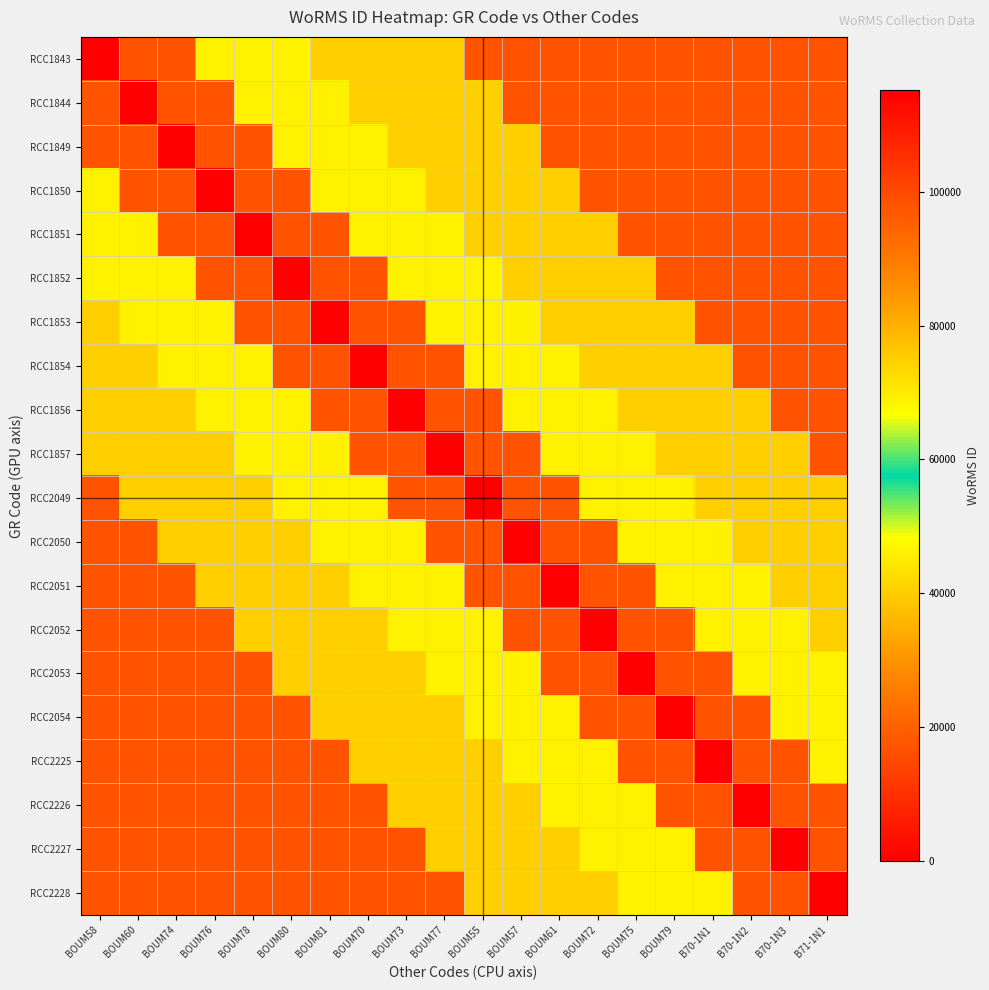

Between BOUM75 and BOUM57, which is larger?

BOUM75